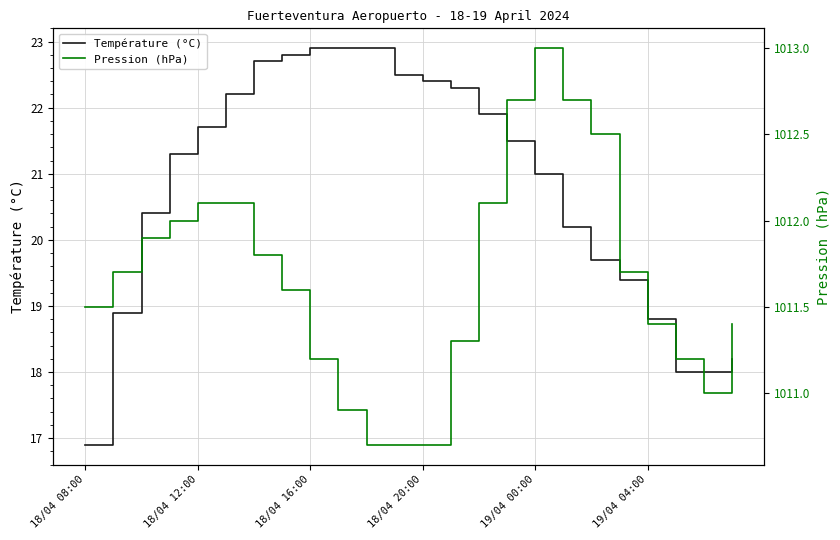

The value of Pression (hPa) at 14 is 1012.1. True or false?

True